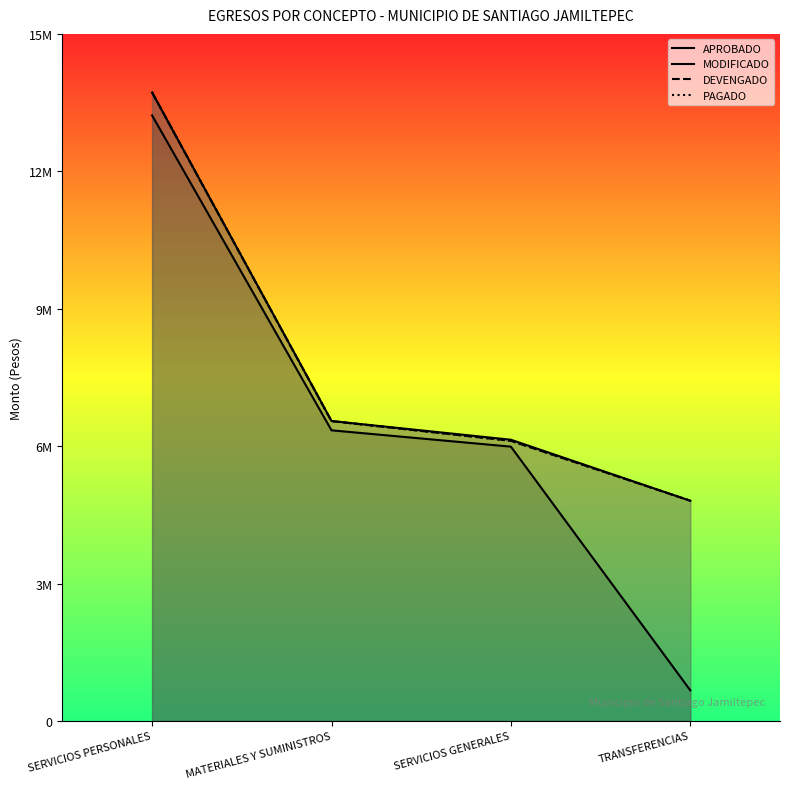

At how many categories does at least one series exceed 13501669?

1